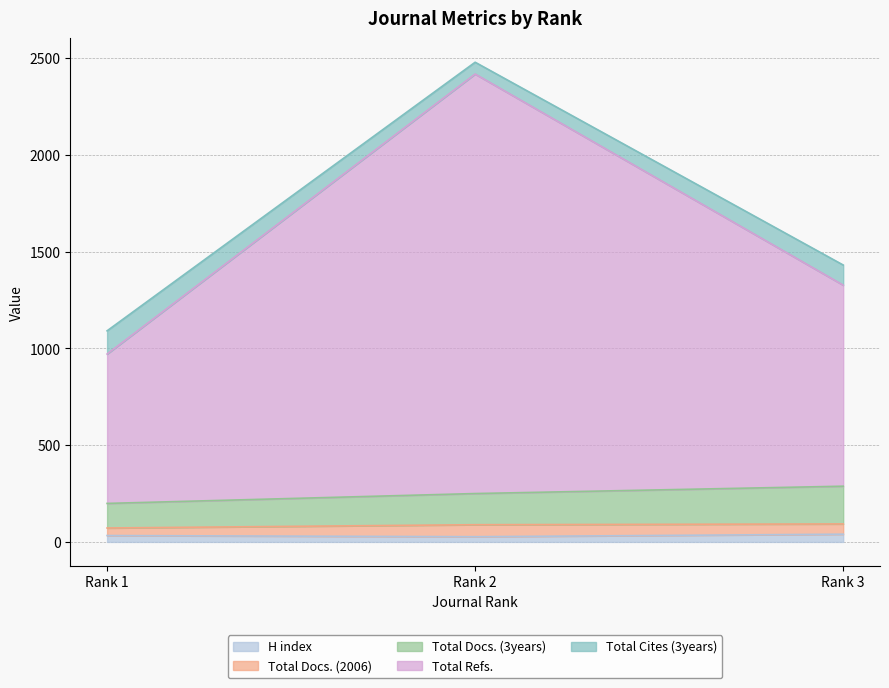

How many lines are shown in the chart?

5